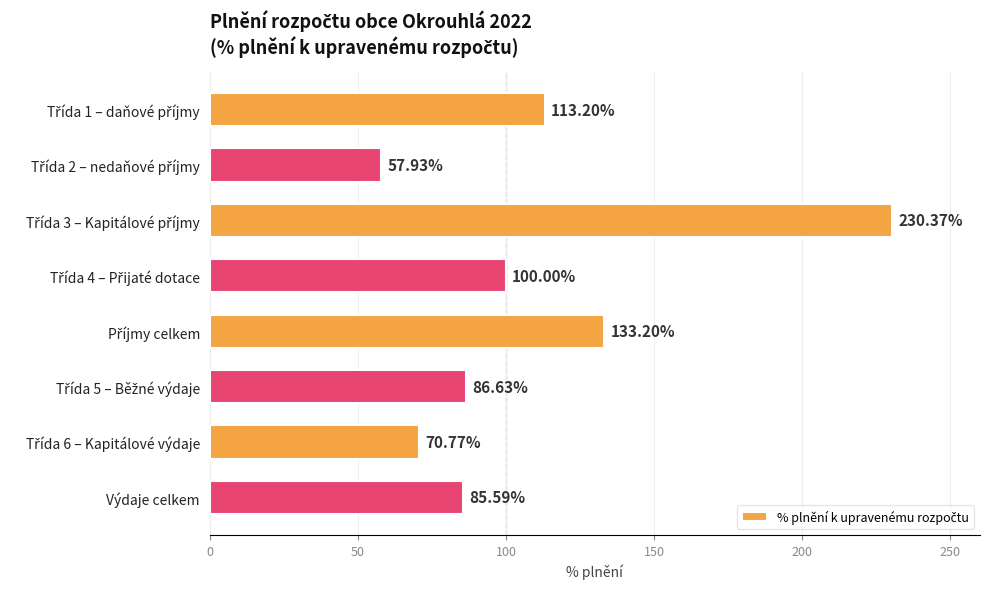

What is the difference between the maximum and minimum values?

172.4